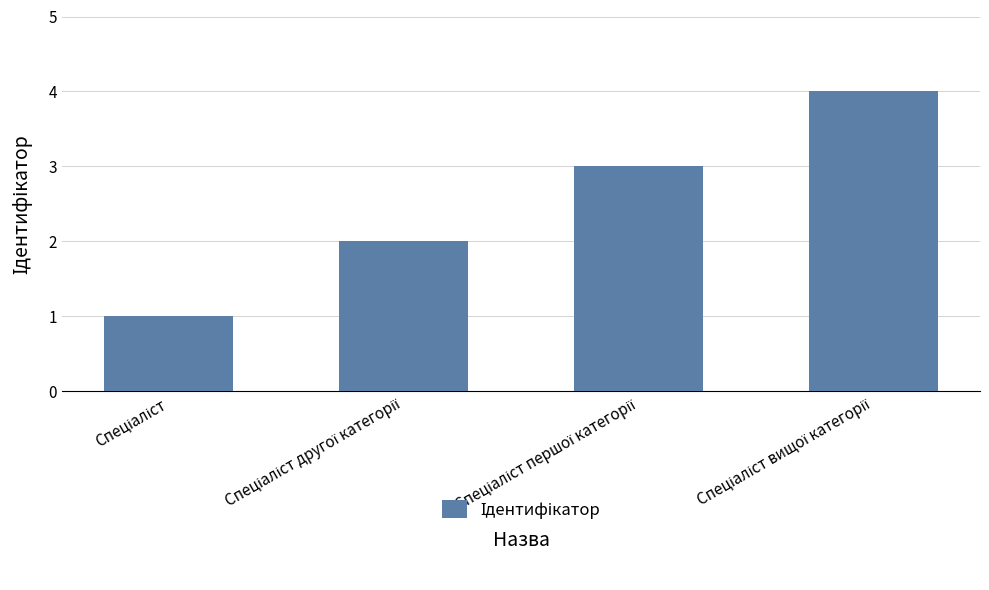

What is the difference between the maximum and minimum values?

3